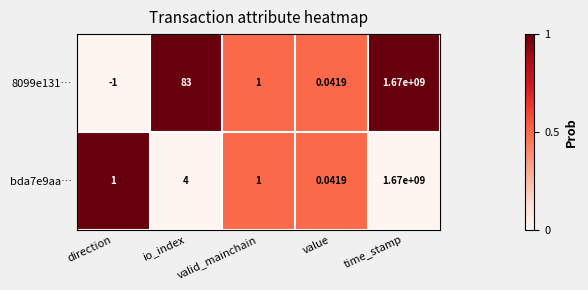

Which category has the lowest value across all series?

direction